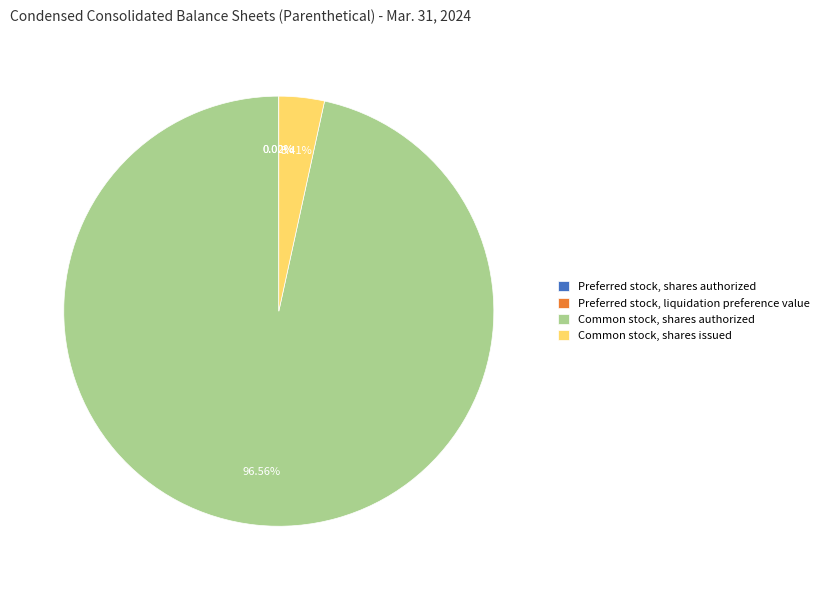

Which category has the biggest portion of the pie?

Common stock, shares authorized